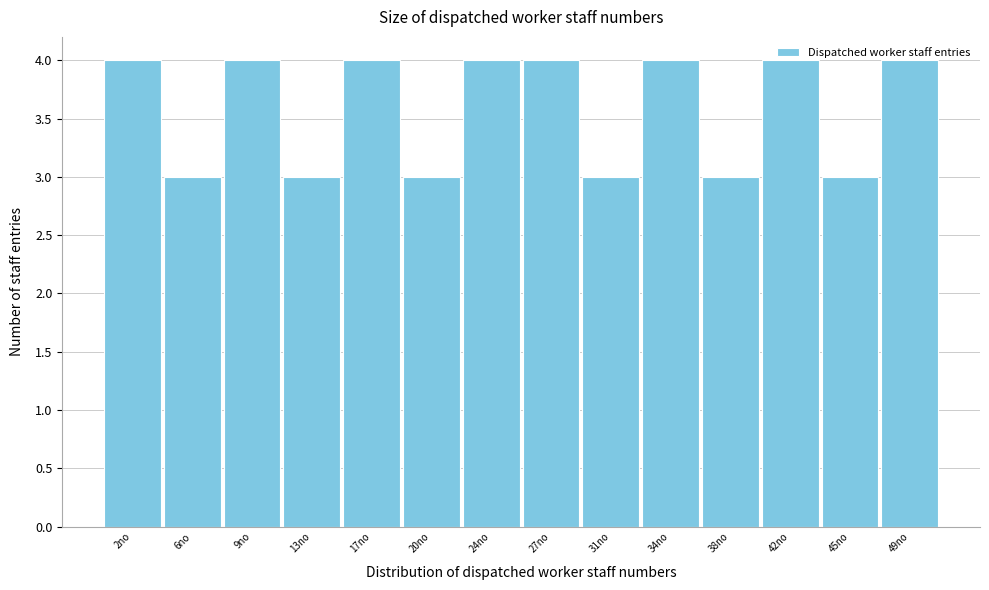

Reading left to right, list every bar in this chart as the range it spans on the x-axis followed by its height. Neither the bar edges nor the heights are printed on the chart, so give them approximately, as read against the axes.

0.5 to 4.0: 4
4.0 to 7.5: 3
7.5 to 11.0: 4
11.0 to 15.0: 3
15.0 to 18.5: 4
18.5 to 22.0: 3
22.0 to 25.5: 4
25.5 to 29.0: 4
29.0 to 32.5: 3
32.5 to 36.0: 4
36.0 to 40.0: 3
40.0 to 43.5: 4
43.5 to 47.0: 3
47.0 to 50.5: 4